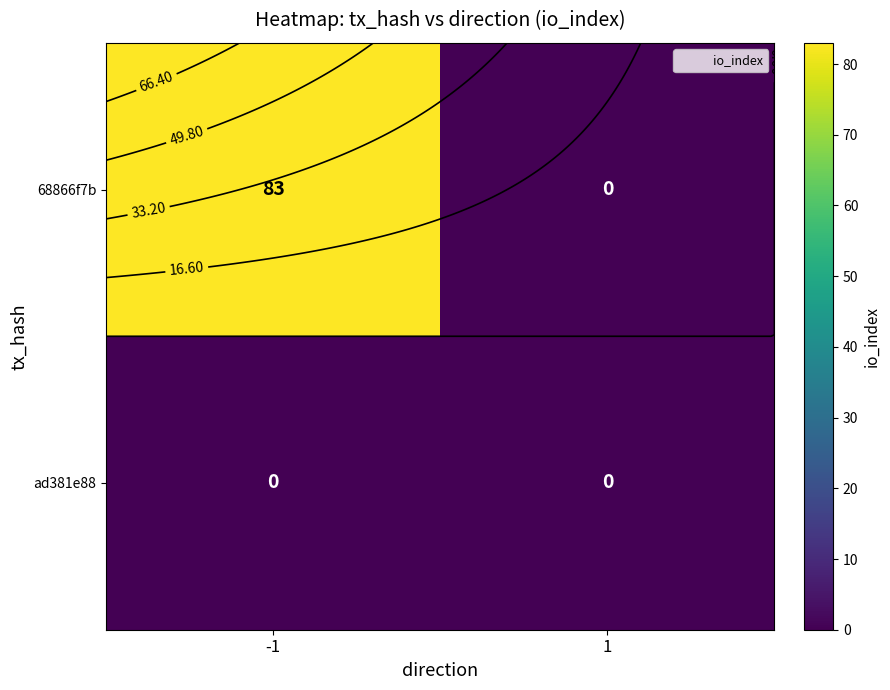

True or false: ad381e88 has a value of 0 at -1.

True